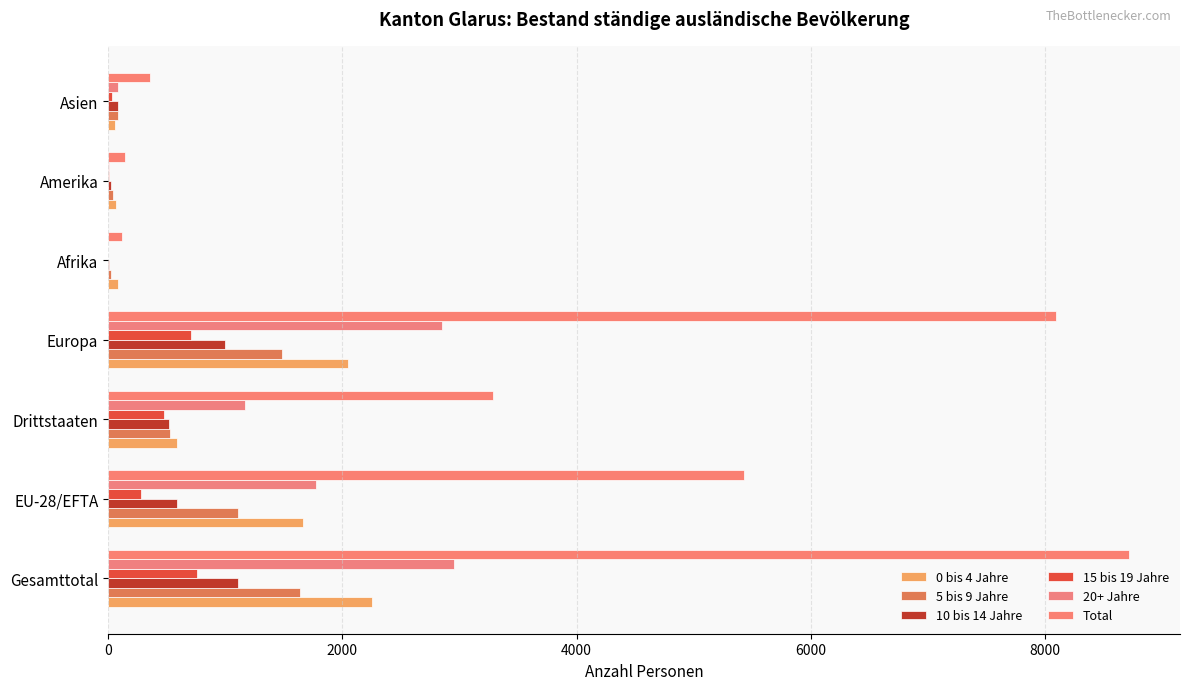

How many distinct data groups are displayed?

6